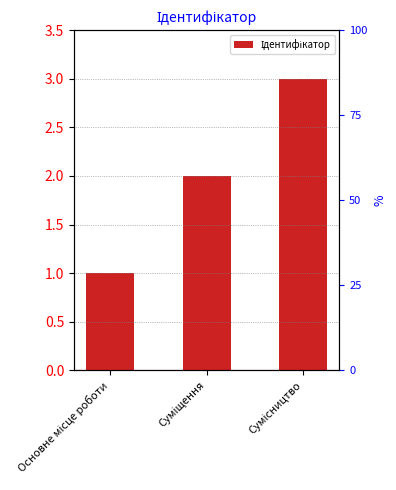

What is the sum of the values at Сумісництво and Суміщення?

5